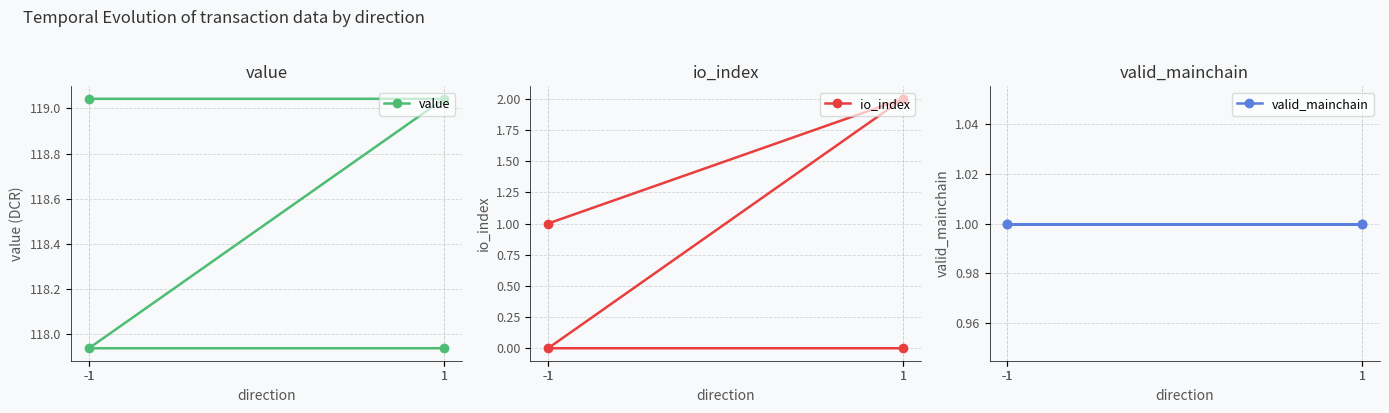

How many lines are shown in the chart?

3